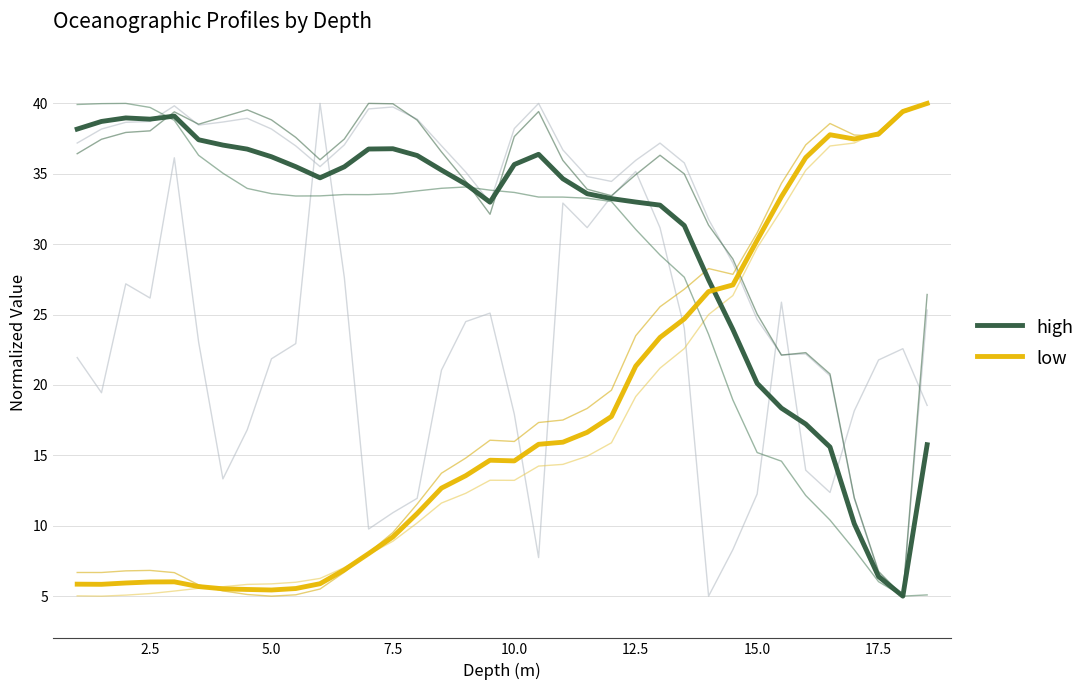

Does the chart have visible grid lines?

Yes